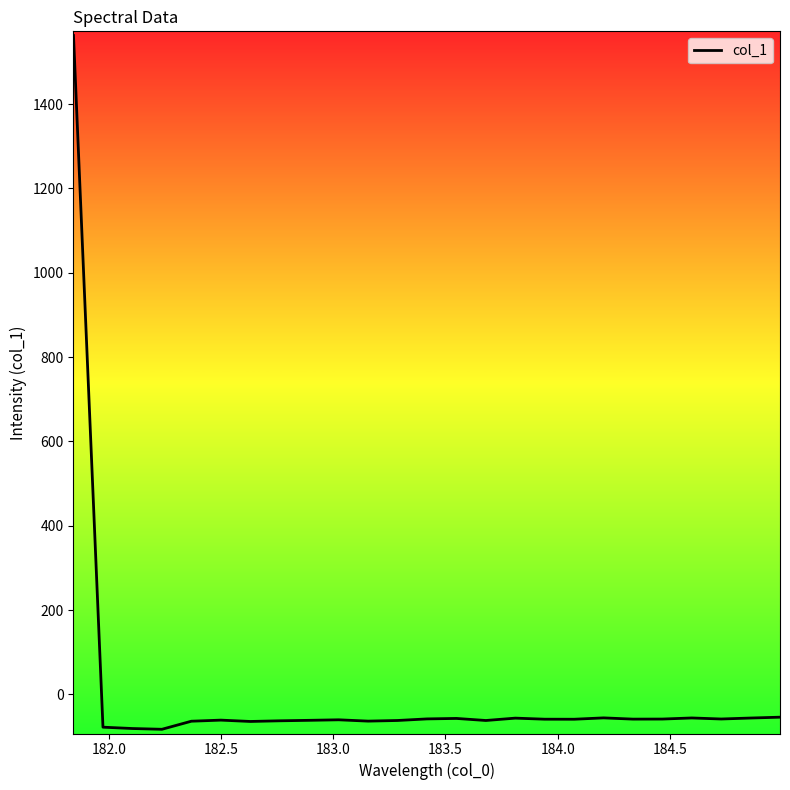

What is the difference between the maximum and minimum values?

1645.0